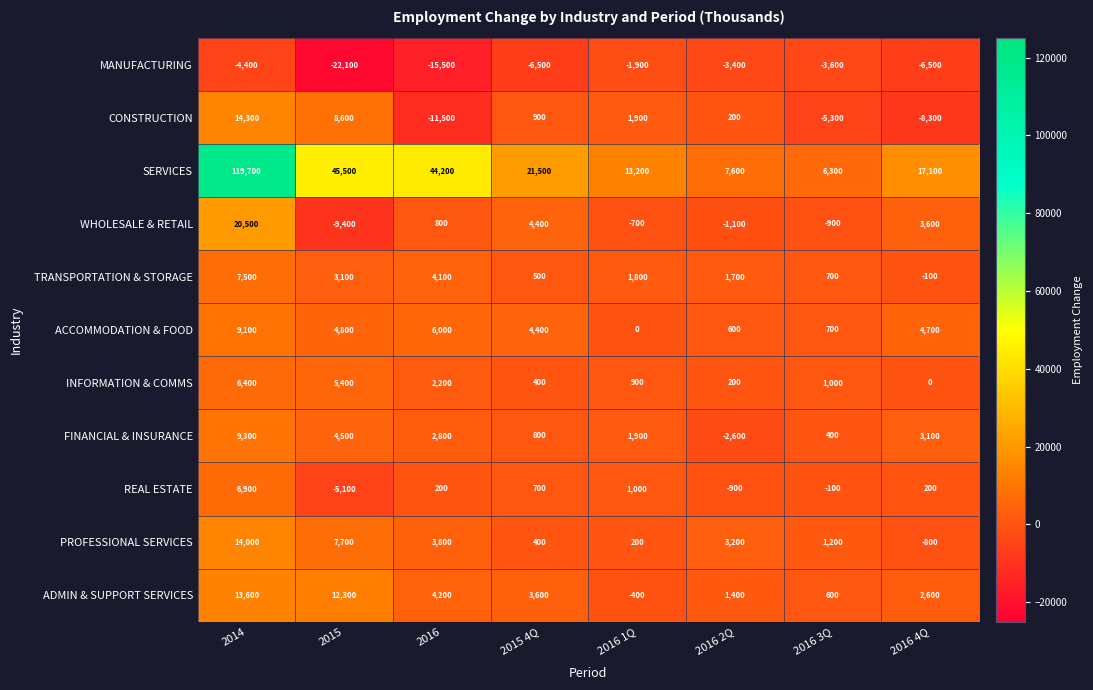

How many data points does each series have?

8